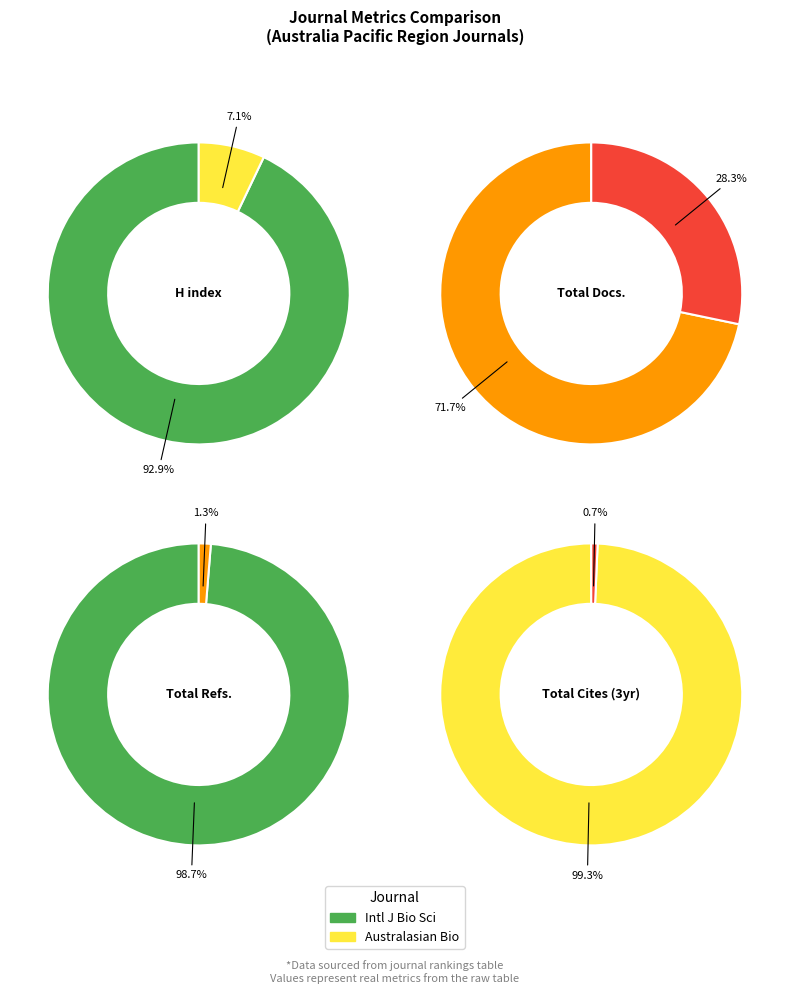

The Australasian Biotechnology slice represents 28% of the pie. True or false?

True